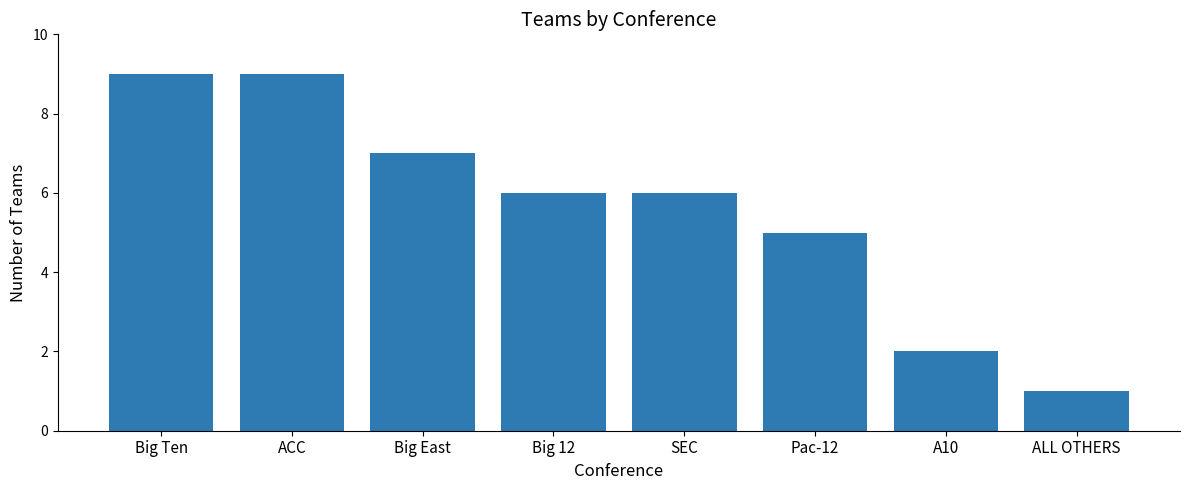

What is the change in value from Big 12 to Pac-12?

-1